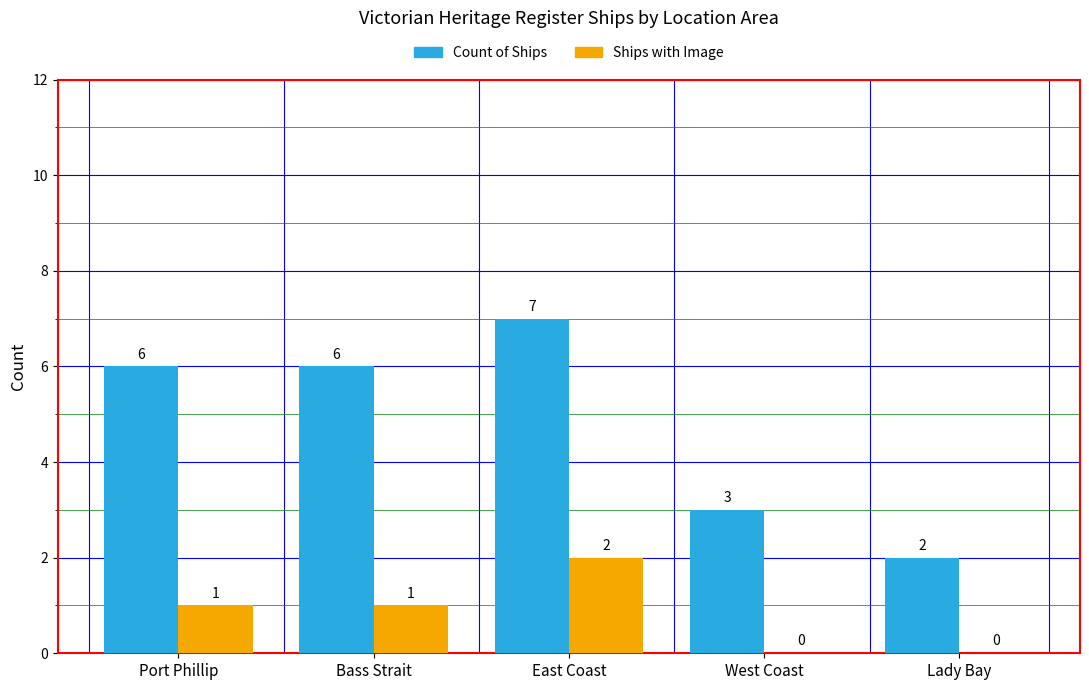

What are all the series names shown in the legend?

Count of Ships, Ships with Image